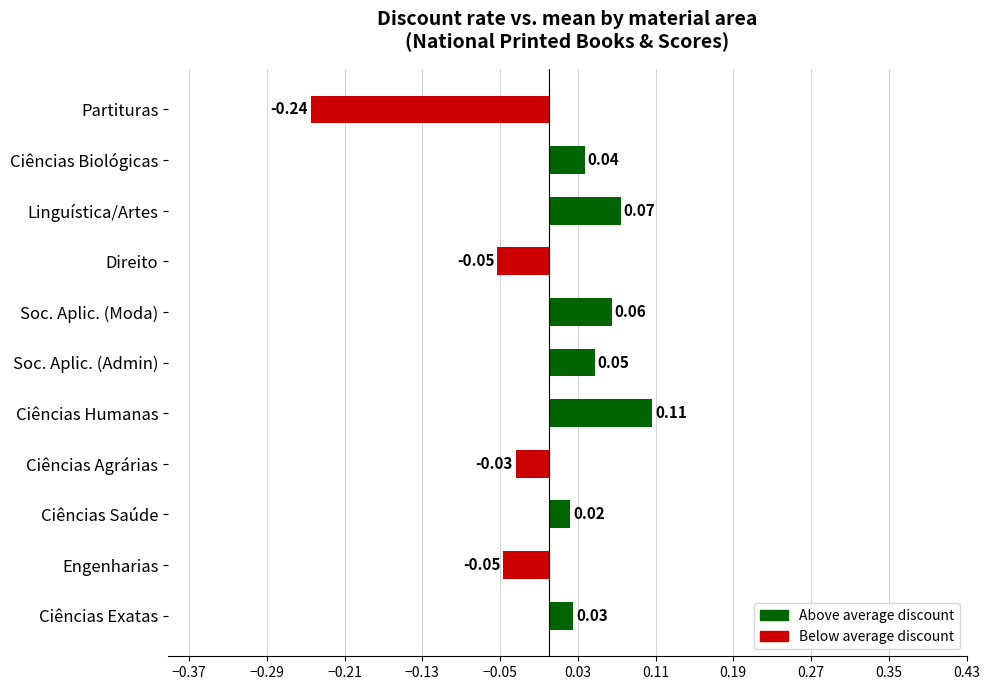

Between Ciências Exatas and Partituras, which is larger?

Ciências Exatas